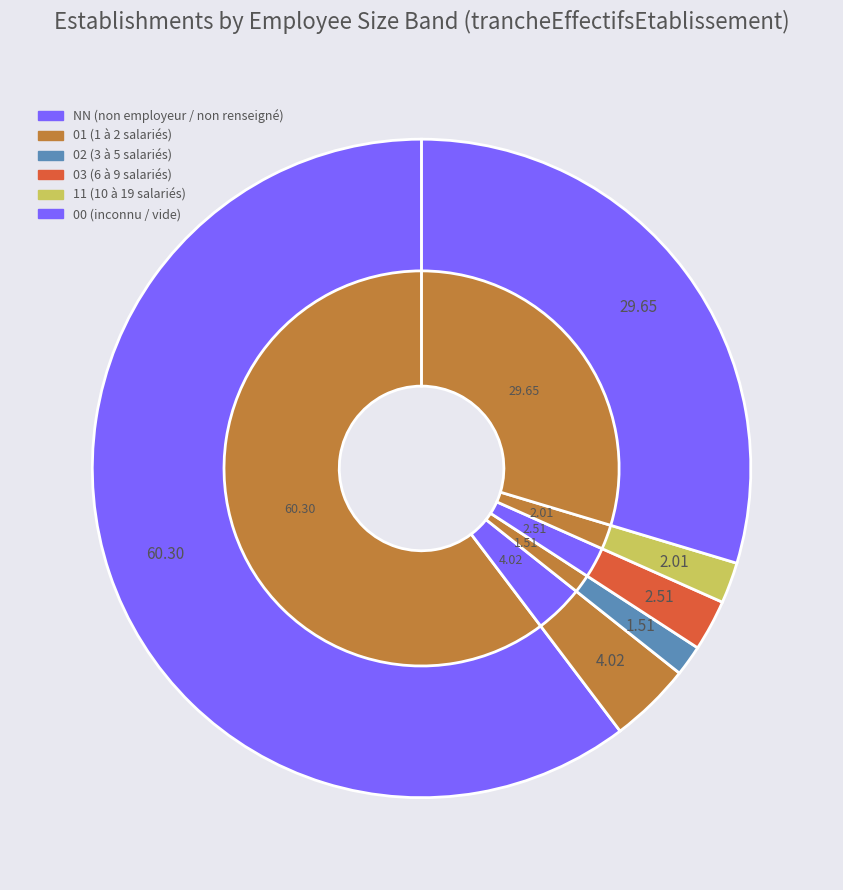

Is the sum of 02 and 01 greater than half?

No